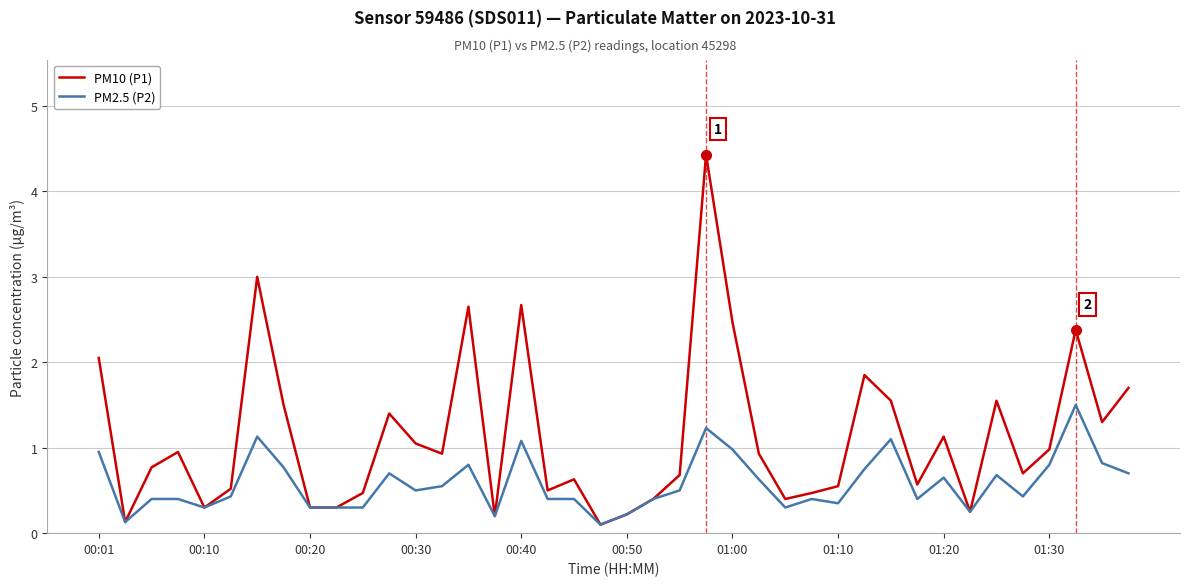

Rank the series by their maximum value, from highest to lowest.

PM10 (P1), PM2.5 (P2)